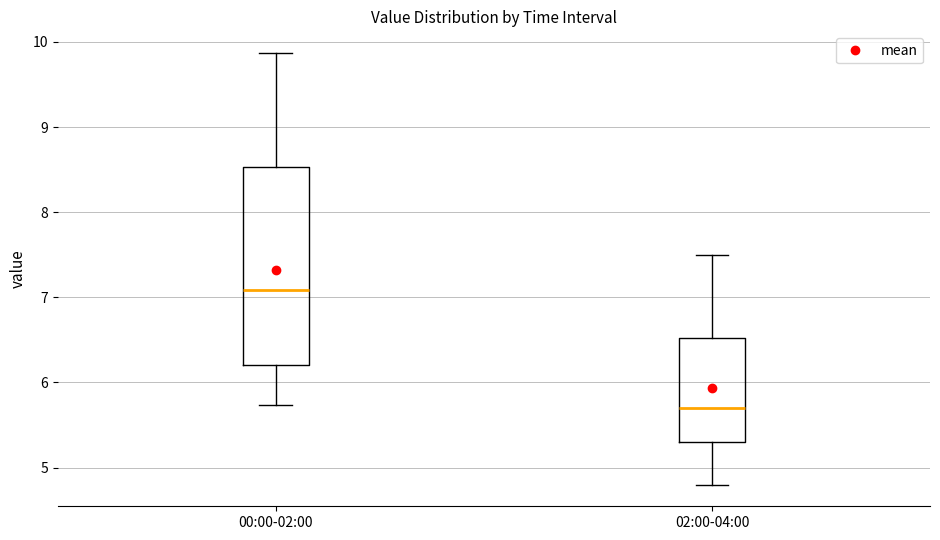

Where does the median line of the box for 00:00-02:00 sit on the y-axis? The values are not printed on the chart, so give them approximately, as read against the axis.

7.1